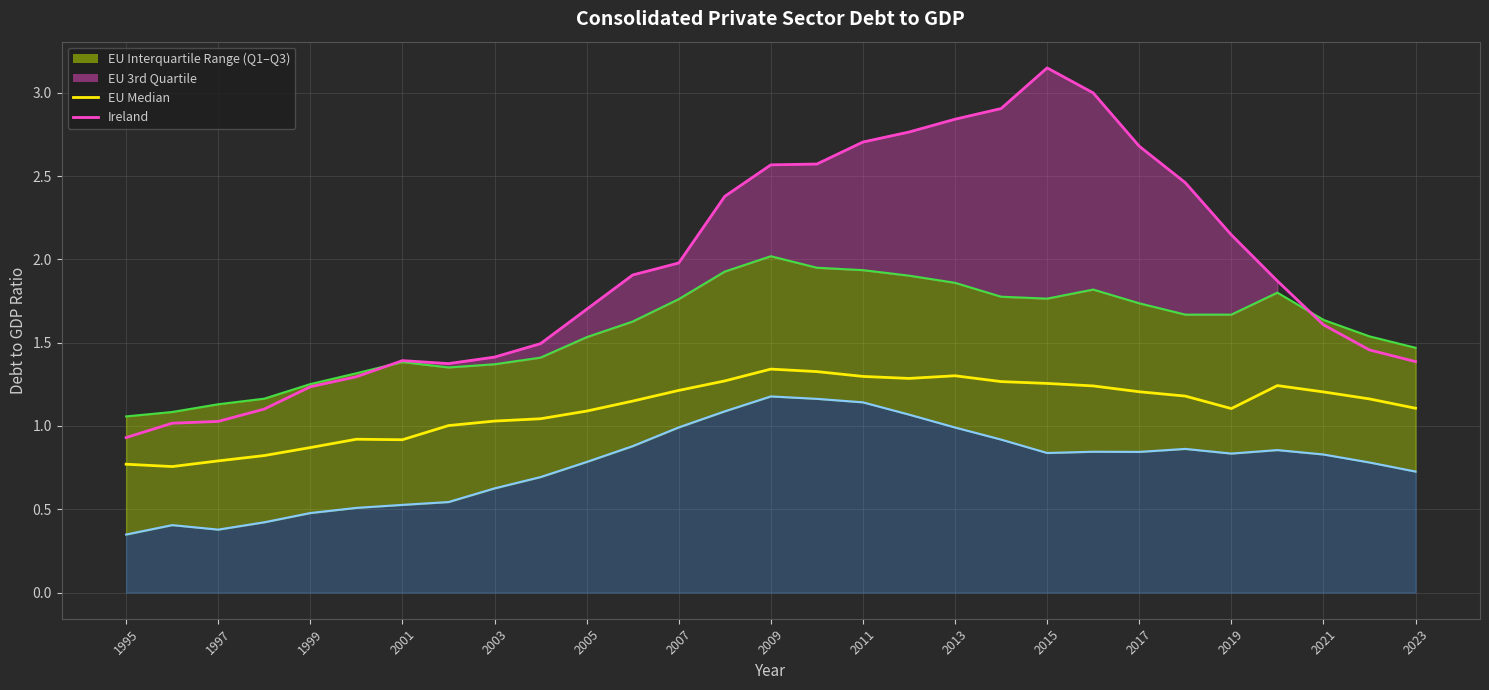

The value of EU median at 2007 is 0.7. True or false?

False